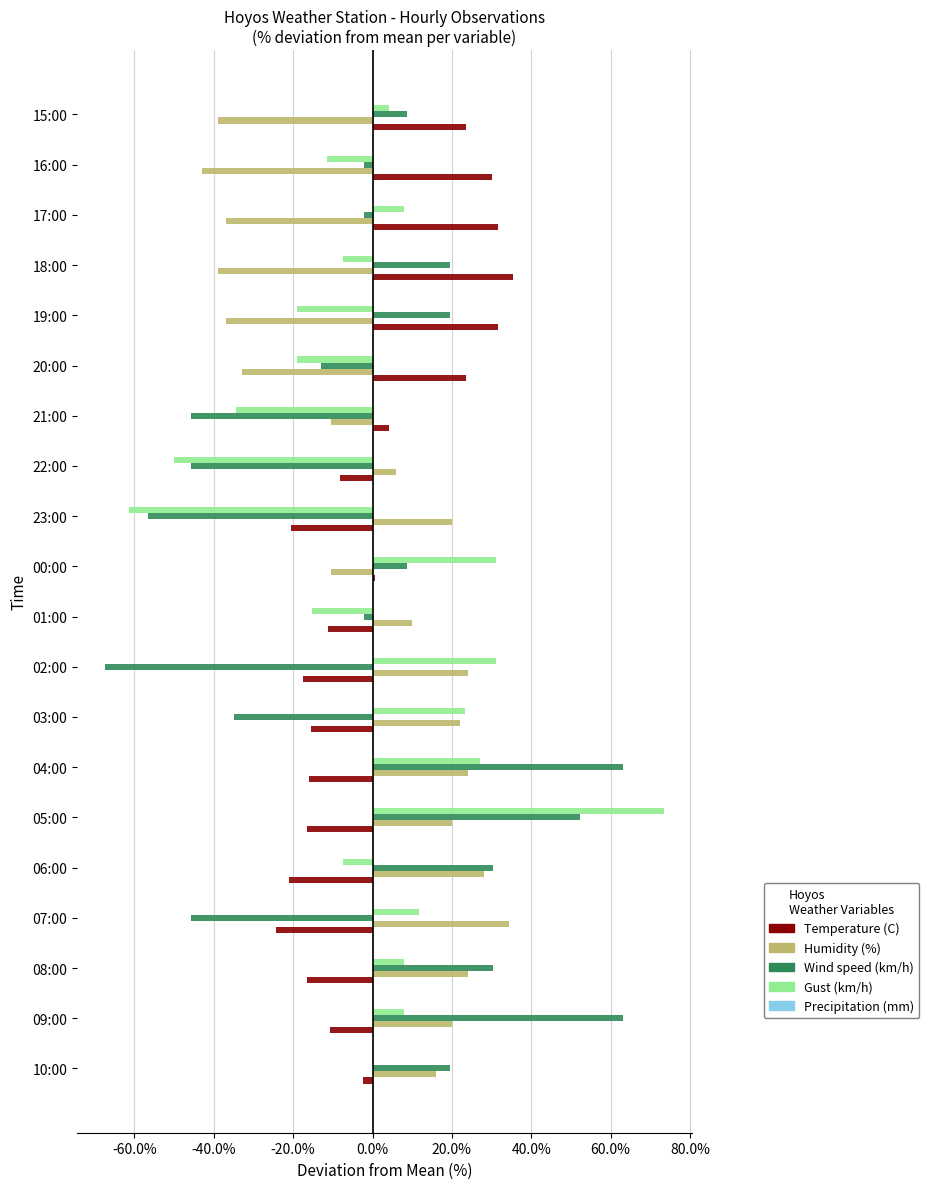

Which category has the highest value in the Temperature (C) series?

18:00